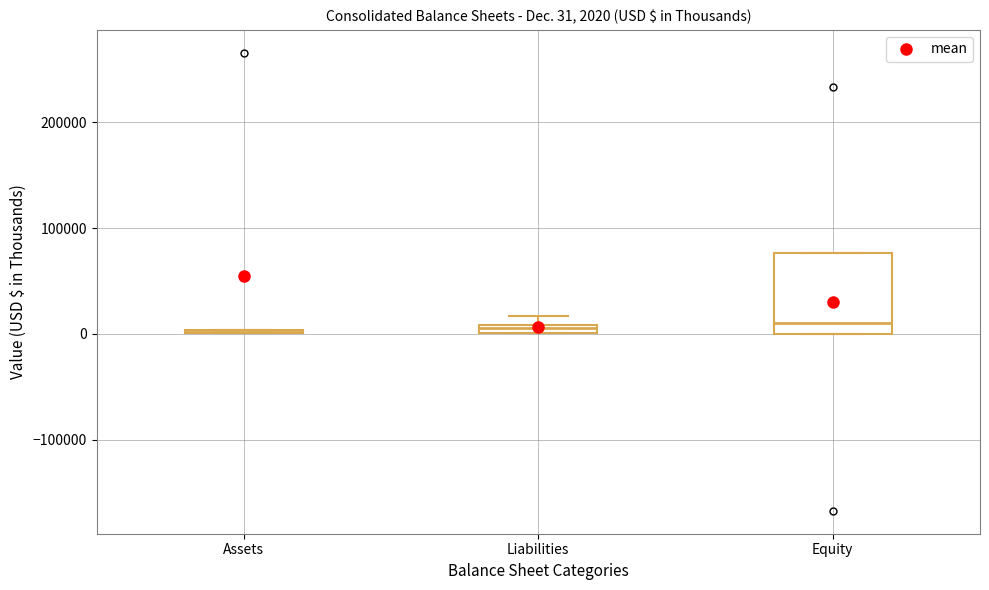

Which box is the tallest, from its lower edge to its upper edge?

Equity